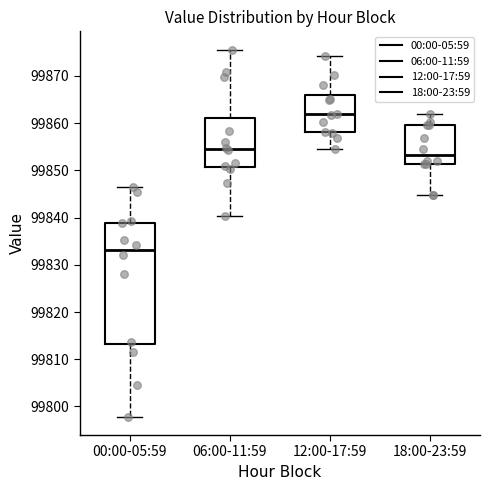

Reading left to right, read every box against the y-axis: the position of its median line, the range the box covers, and the ends of its whiskers. The values are not printed on the chart, so give them approximately, as read against the axis.

00:00-05:59: median 99833, box 99813 to 99839, whiskers 99798 to 99847
06:00-11:59: median 99854, box 99851 to 99861, whiskers 99840 to 99876
12:00-17:59: median 99862, box 99858 to 99866, whiskers 99855 to 99874
18:00-23:59: median 99853, box 99851 to 99860, whiskers 99845 to 99862